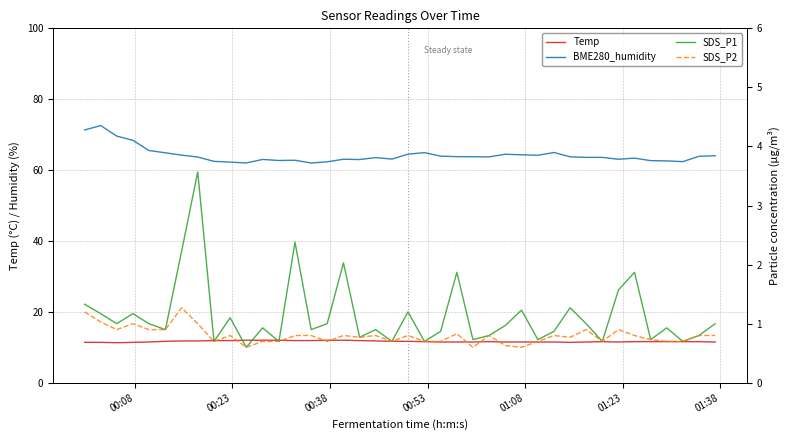

What is the maximum value for Temp?

12.0